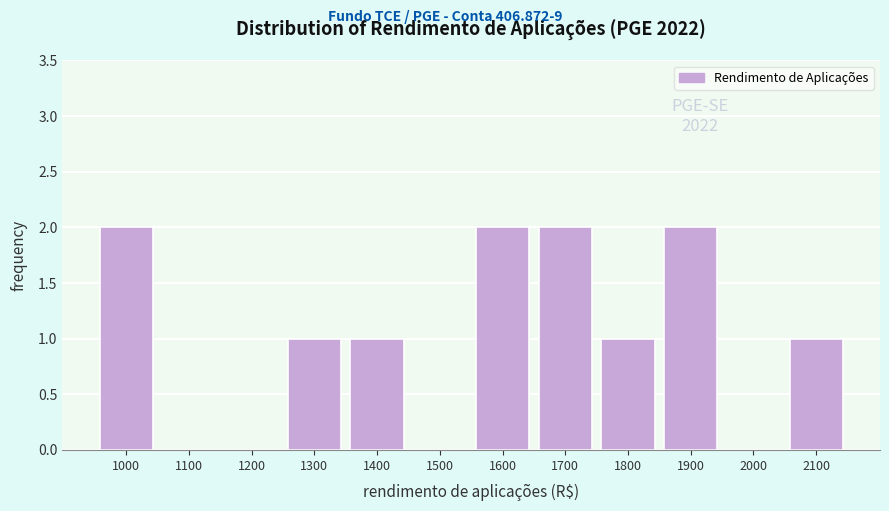

Reading left to right, what are all the values shown in this chart?

1000=2	1100=0	1200=0	1300=1	1400=1	1500=0	1600=2	1700=2	1800=1	1900=2	2000=0	2100=1